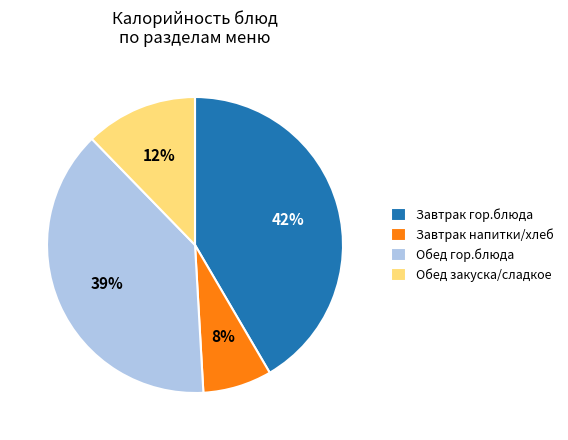

Between Обед гор.блюда and Завтрак напитки/хлеб, which is larger?

Обед гор.блюда